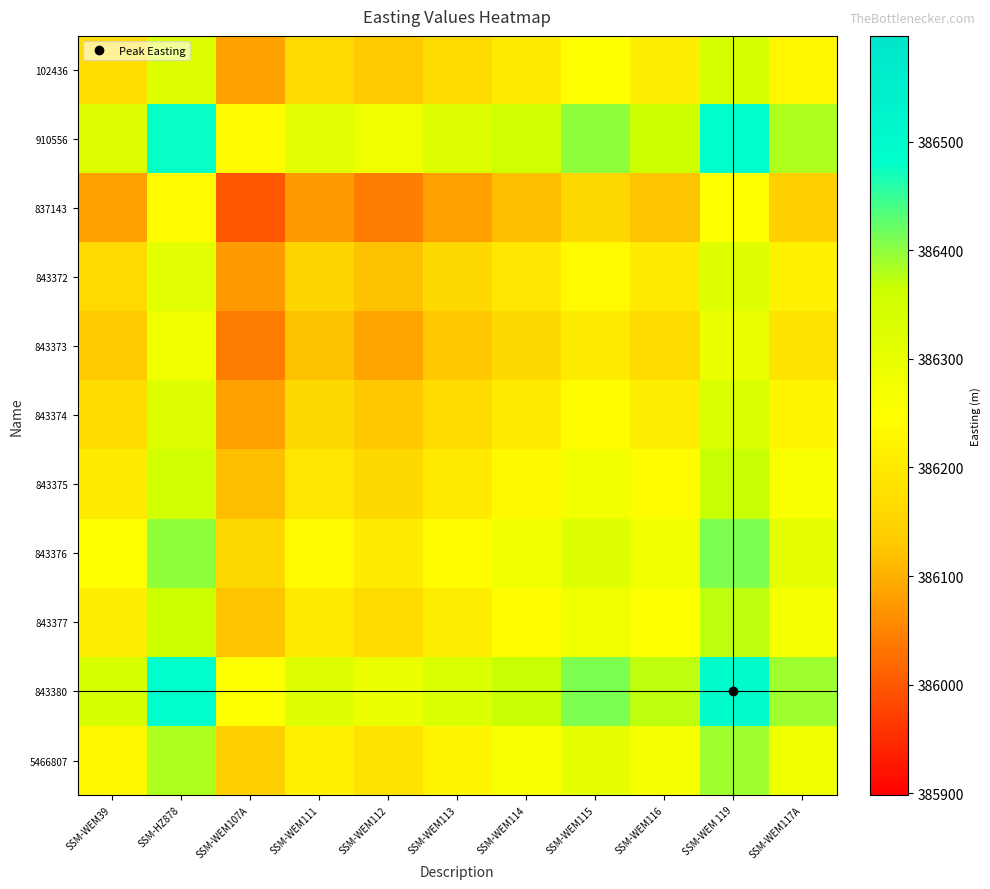

Which has a higher value, SSM-WEM111 or SSM-WEM116?

SSM-WEM116